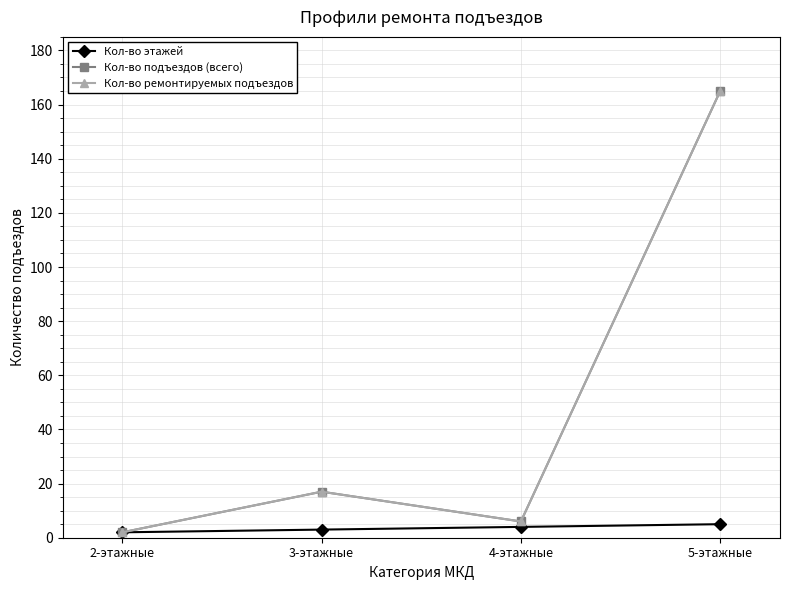

Rank the series at 5-этажные from lowest to highest value.

Кол-во этажей, Кол-во подъездов (всего), Кол-во ремонтируемых подъездов